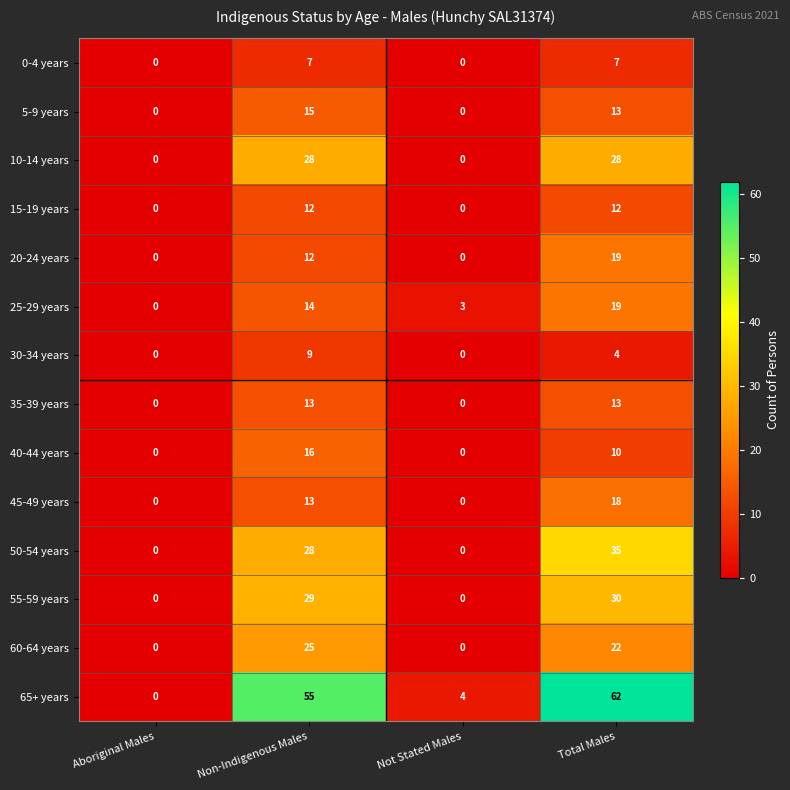

What is the difference between the highest and lowest values at Total Males?

58